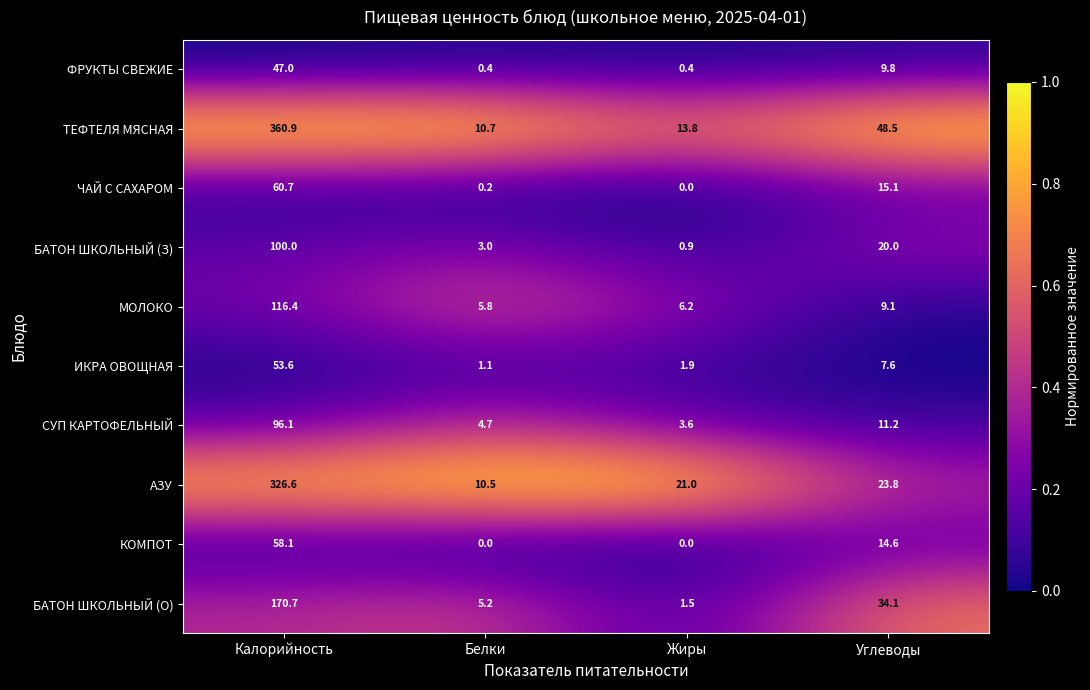

Which series changed the most between Жиры and Углеводы?

ТЕФТЕЛЯ МЯСНАЯ